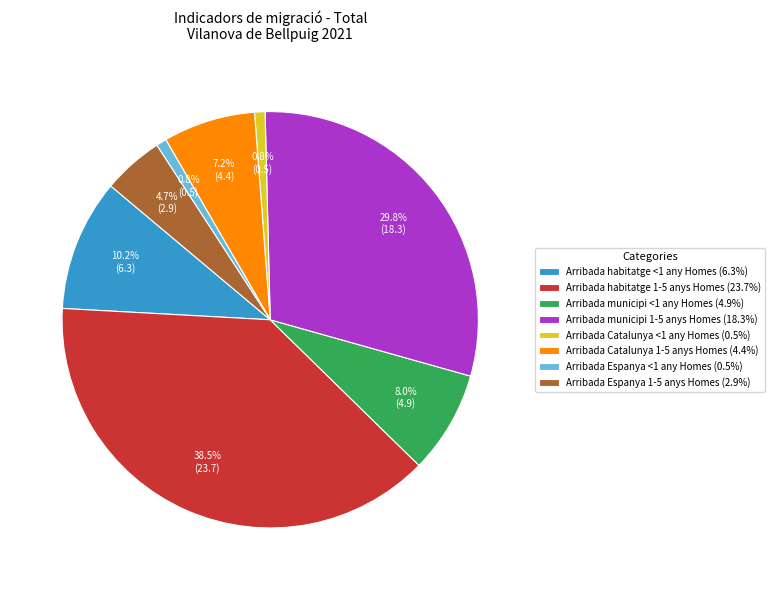

Is the sum of Arribada Espanya <1 any Homes (0.5%) and Arribada habitatge 1-5 anys Homes (23.7%) greater than half?

No